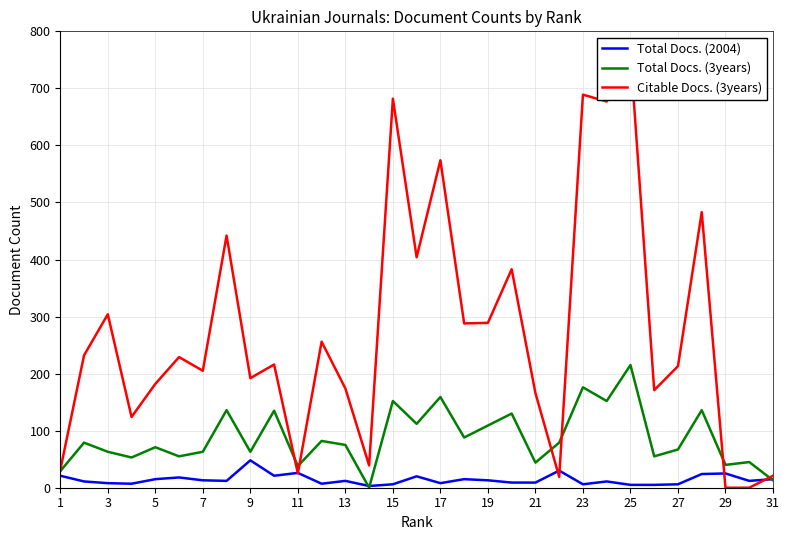

What is the value of the Citable Docs. (3years) point at the 20th from the left?

216